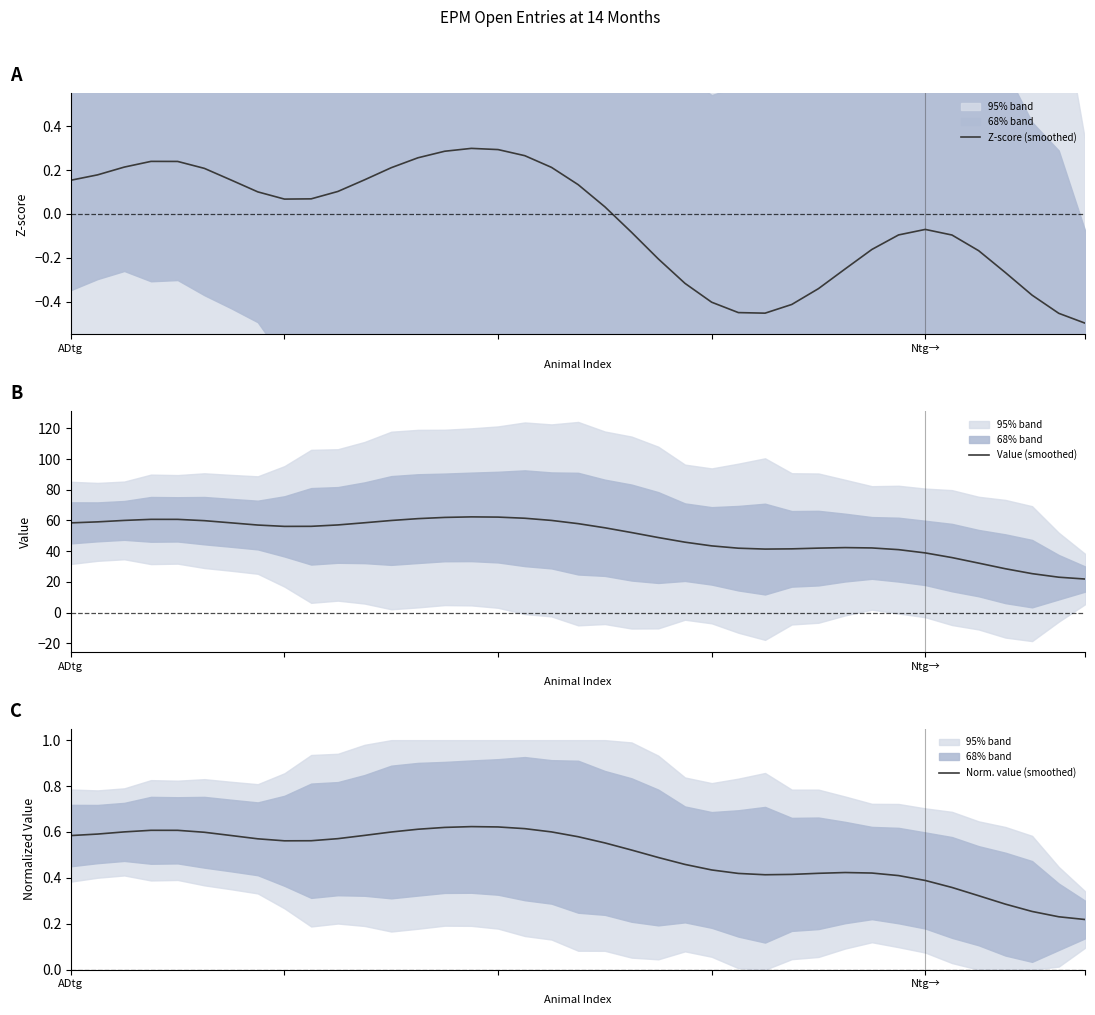

Count the number of data series in this chart.

3